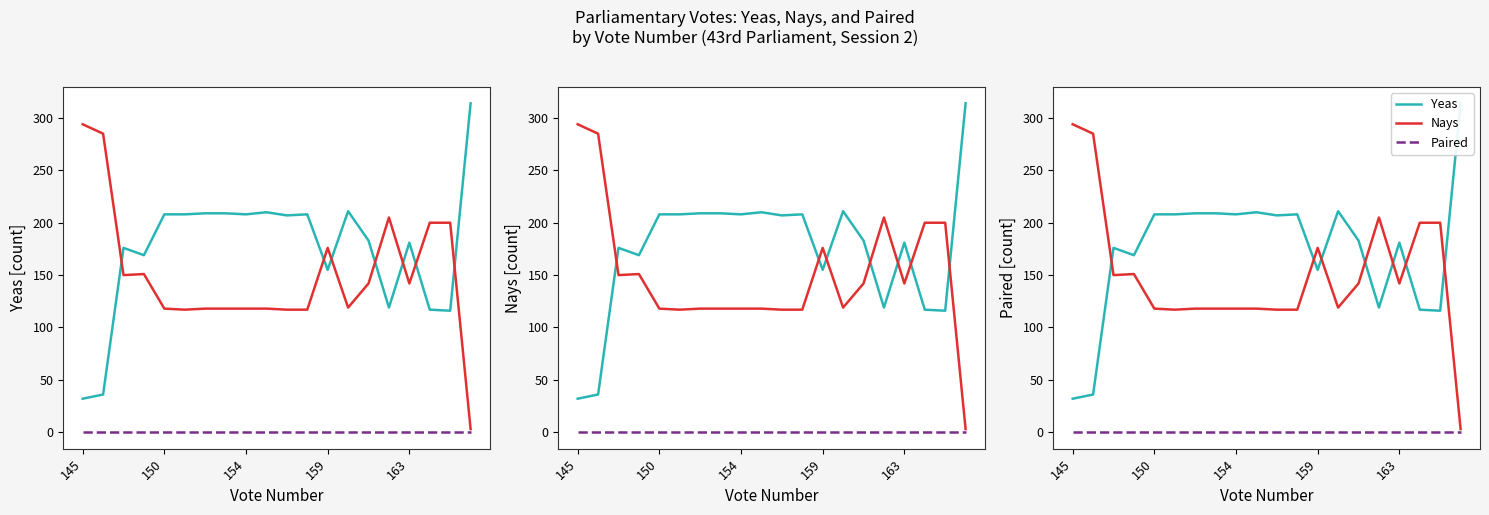

How many lines are shown in the chart?

3